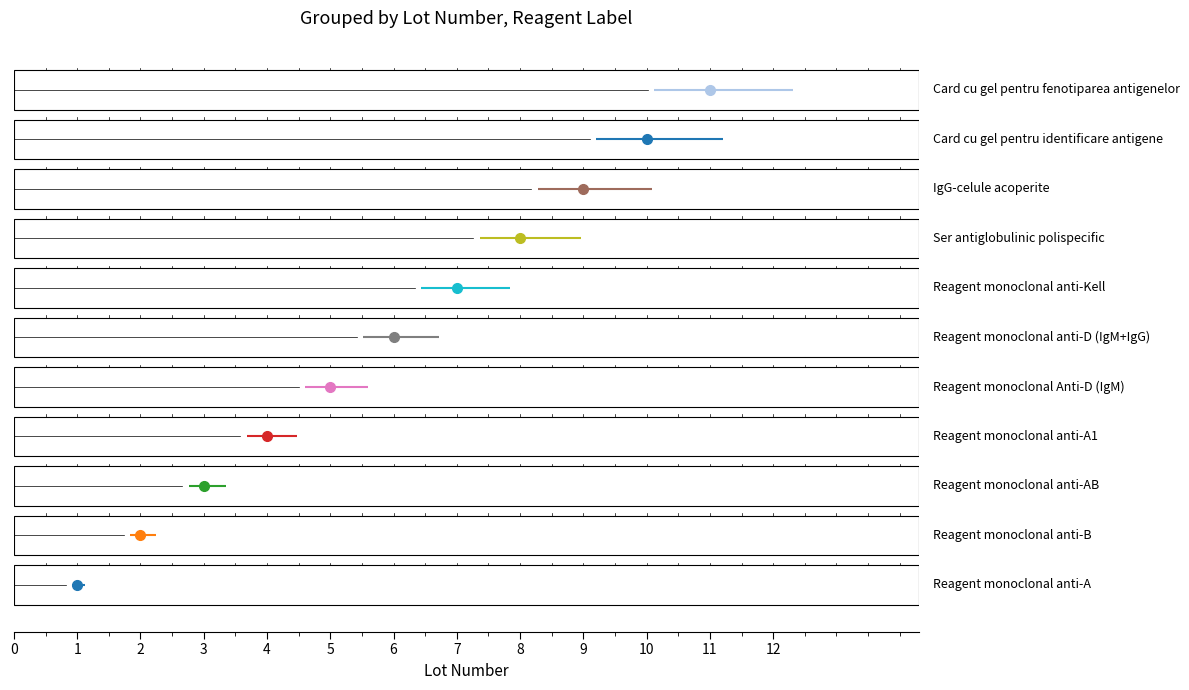

What is the ratio of the value at Card cu gel pentru fenotiparea antigenelor to the value at Reagent monoclonal Anti-D (IgM)?

2.2